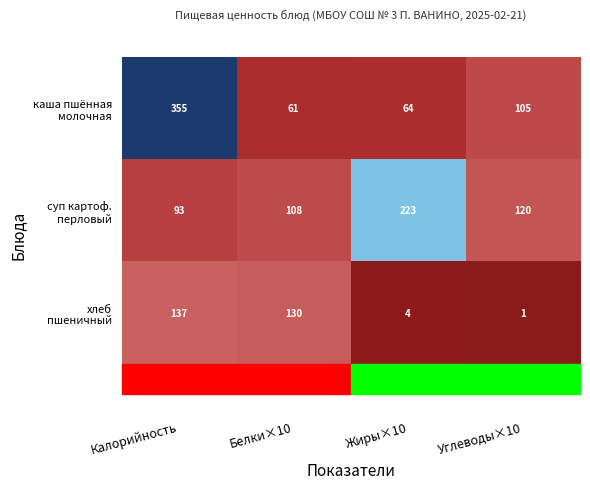

What is the spread (max minus min) of values at Белки×10?

69